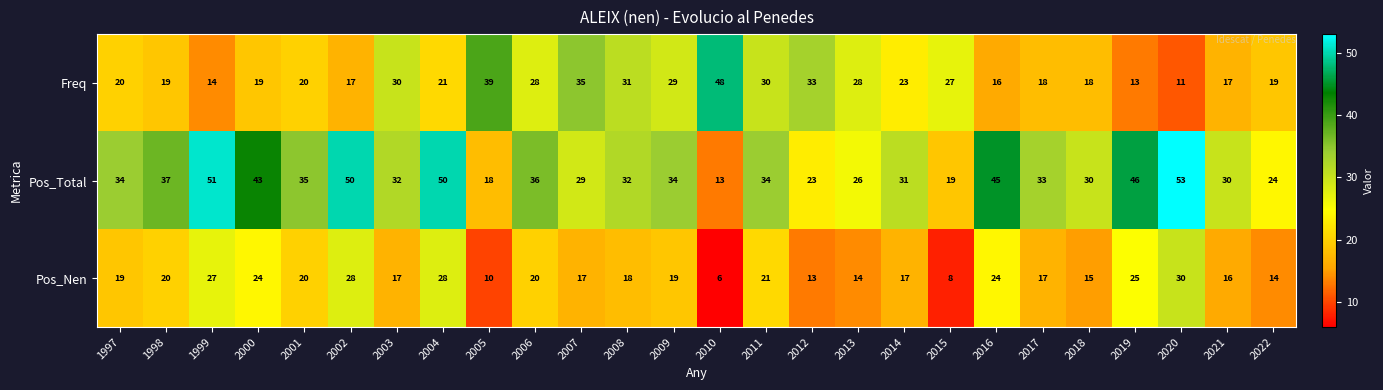

Is it true that Freq equals 20 at 2001?

True